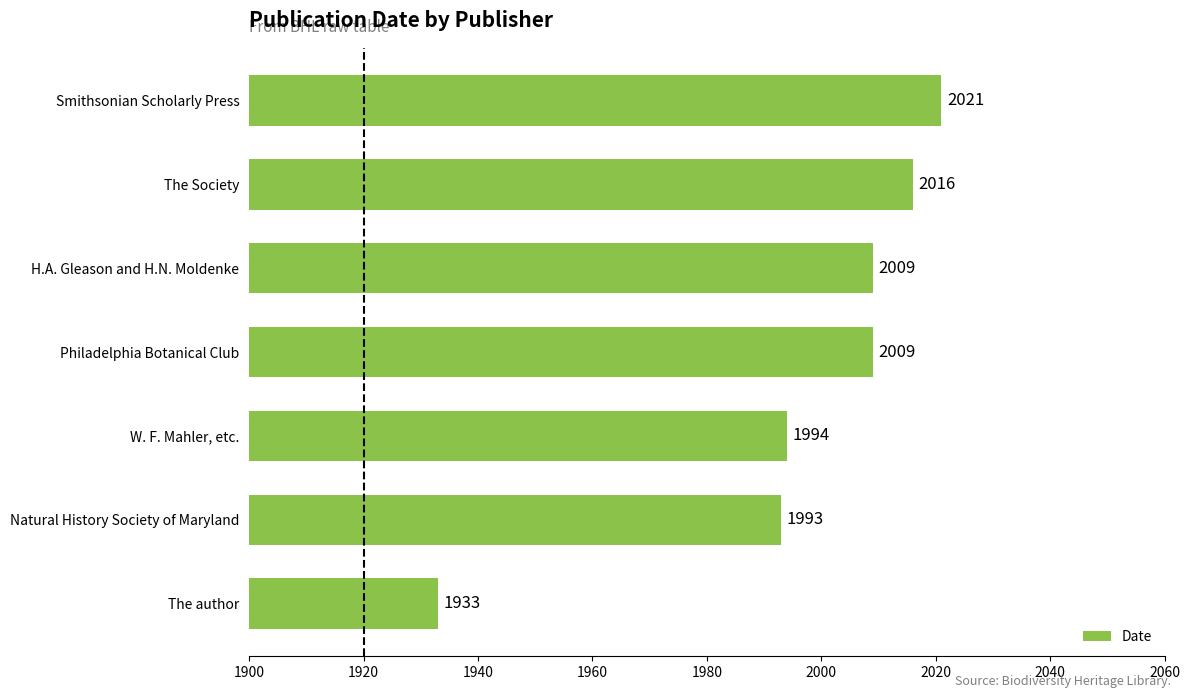

True or false: the data shows 1933 at The author.

True